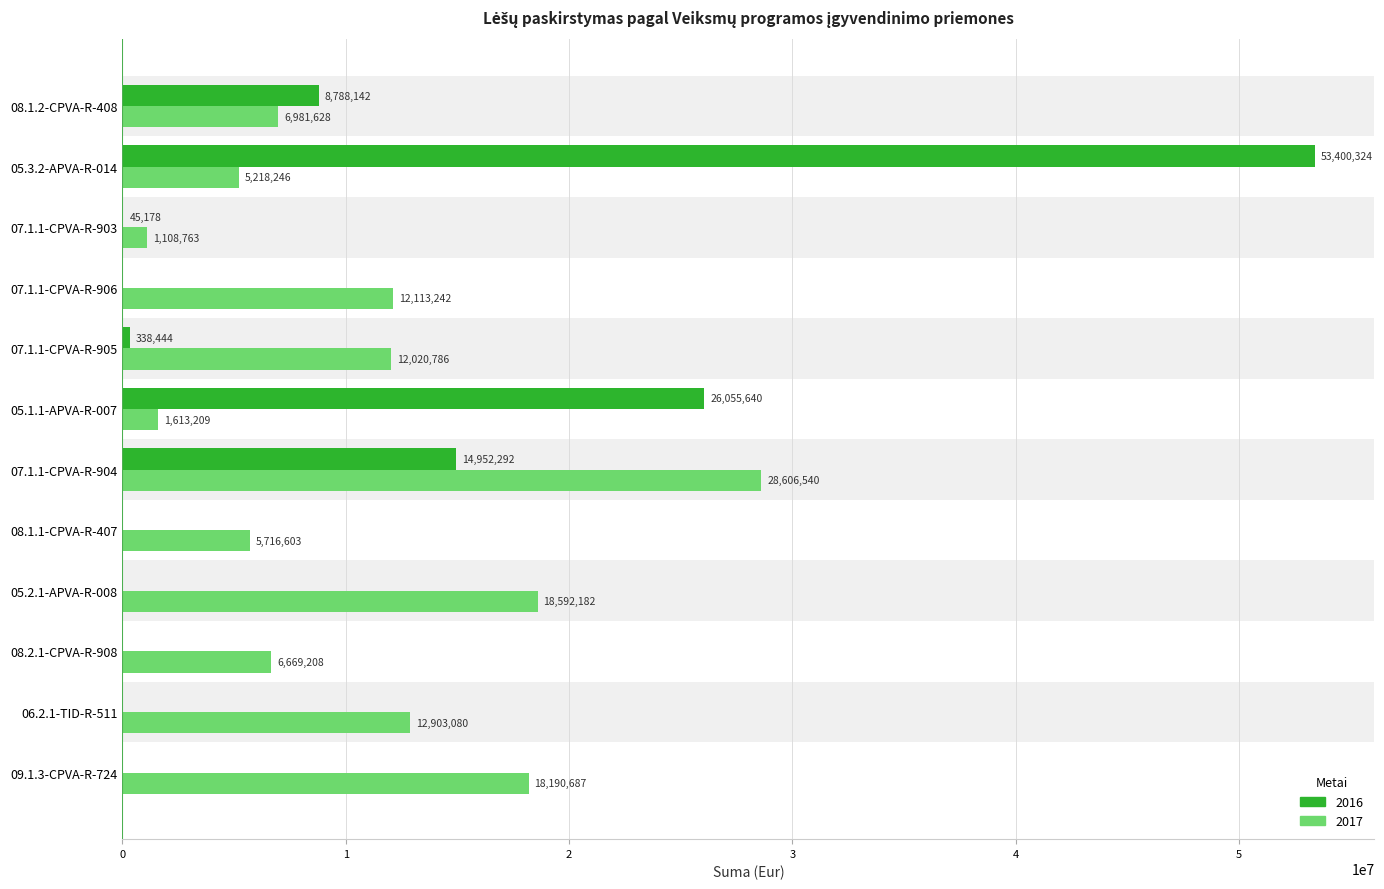

What is the sum of all 2016 values?

103580019.4